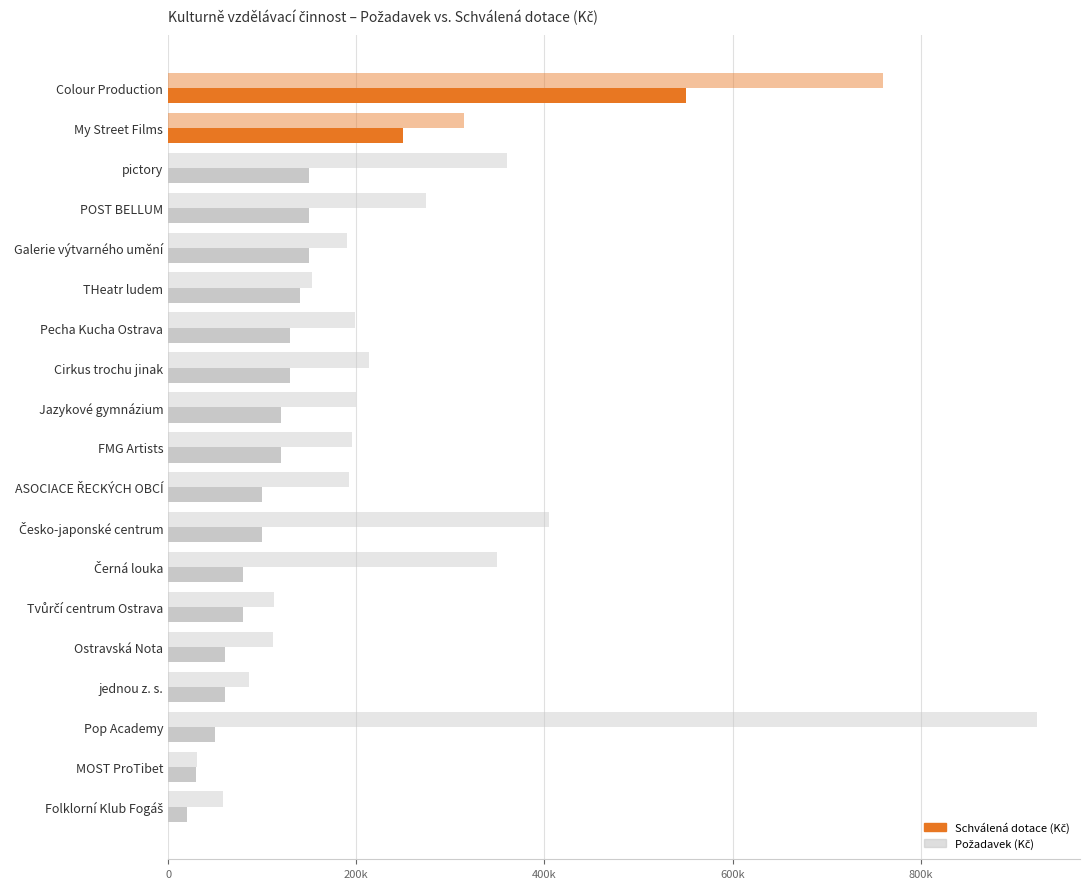

Reading left to right, extract all data points from this chart.

Požadavek (Kč): 58000	30500	923000	86000	111000	113000	350000	405000	192000	195000	199999	213500	199000	153000	190000	274000	360000	315000	760000
Schválená dotace (Kč): 20000	30000	50000	60000	60000	80000	80000	100000	100000	120000	120000	130000	130000	140000	150000	150000	150000	250000	550000